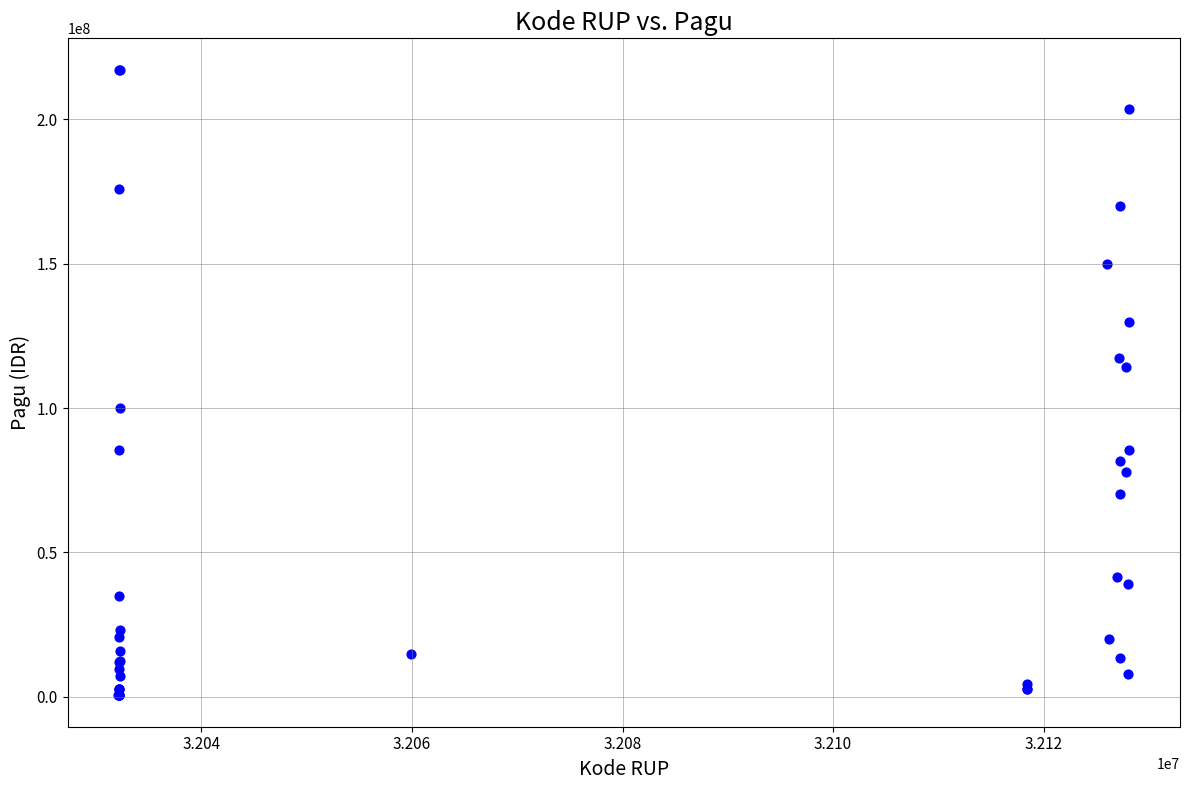

What Y value in the scatter plot is closest to 108830000?

114296000